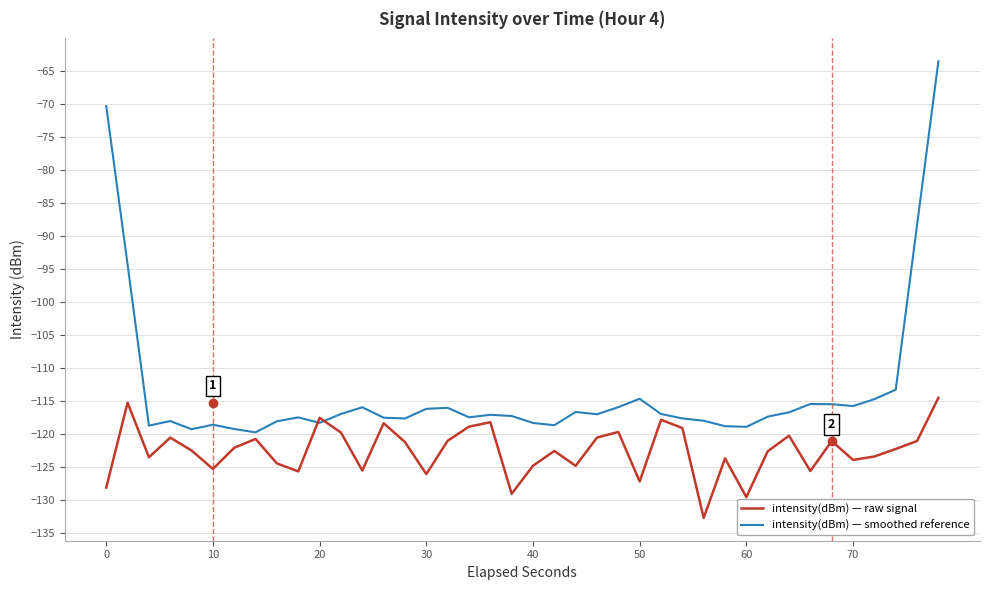

Which series has the largest range (max minus min)?

intensity(dBm) — smoothed reference